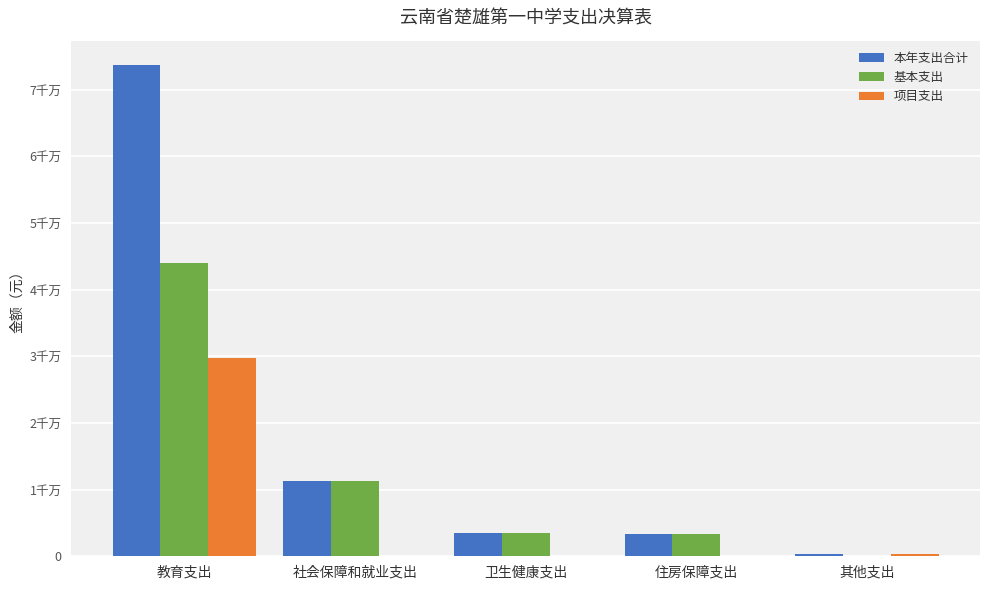

Are the bars grouped side by side (vs. stacked)?

Yes